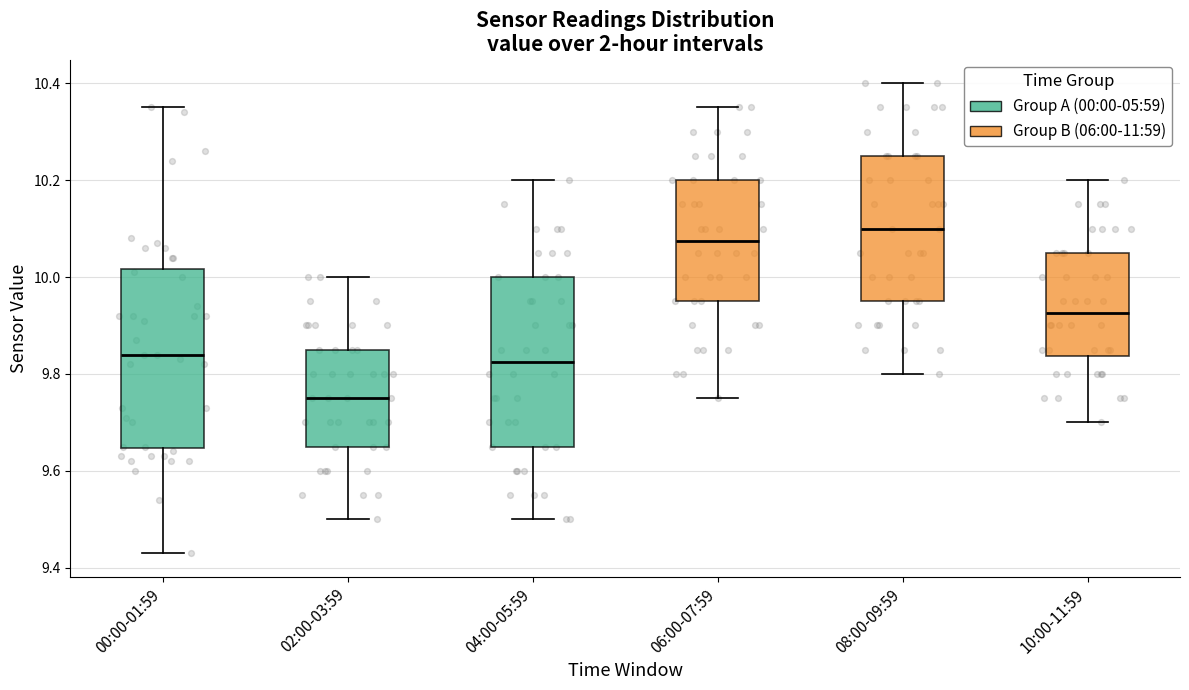

Reading left to right, read every box against the y-axis: the position of its median line, the range the box covers, and the ends of its whiskers. The values are not printed on the chart, so give them approximately, as read against the axis.

00:00-01:59: median 9.84, box 9.64 to 10.02, whiskers 9.44 to 10.36
02:00-03:59: median 9.76, box 9.66 to 9.86, whiskers 9.50 to 10.00
04:00-05:59: median 9.82, box 9.66 to 10.00, whiskers 9.50 to 10.20
06:00-07:59: median 10.08, box 9.96 to 10.20, whiskers 9.76 to 10.36
08:00-09:59: median 10.10, box 9.96 to 10.26, whiskers 9.80 to 10.40
10:00-11:59: median 9.92, box 9.84 to 10.06, whiskers 9.70 to 10.20